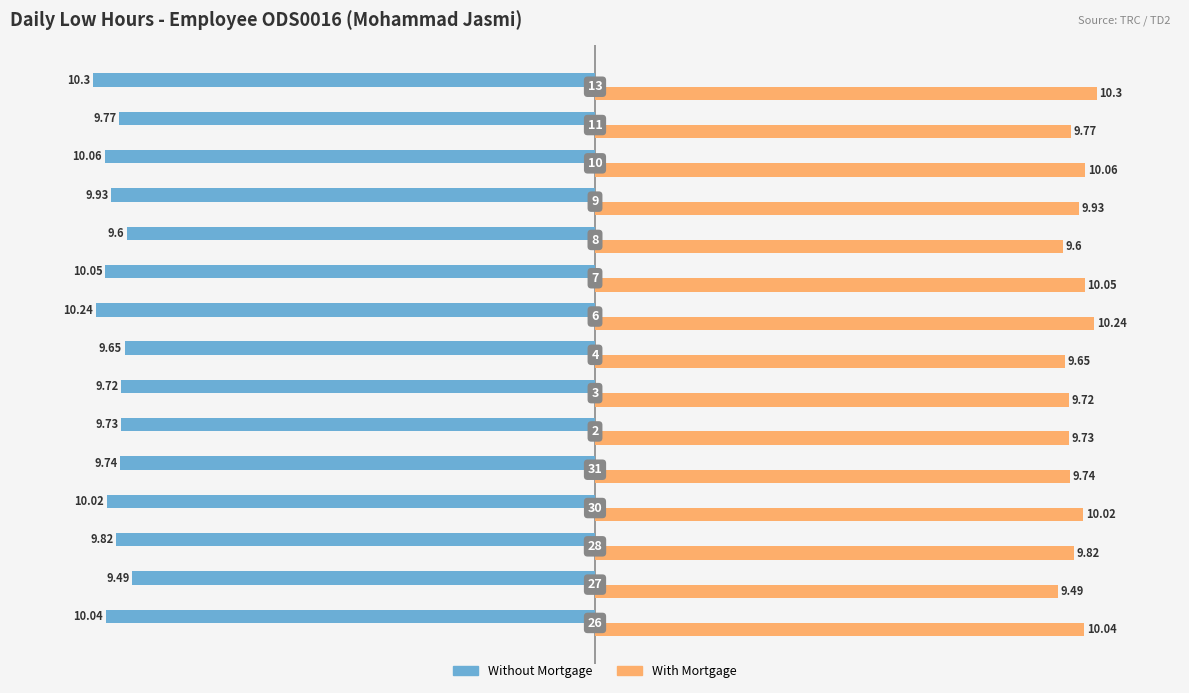

At how many categories does at least one series exceed 6?

15